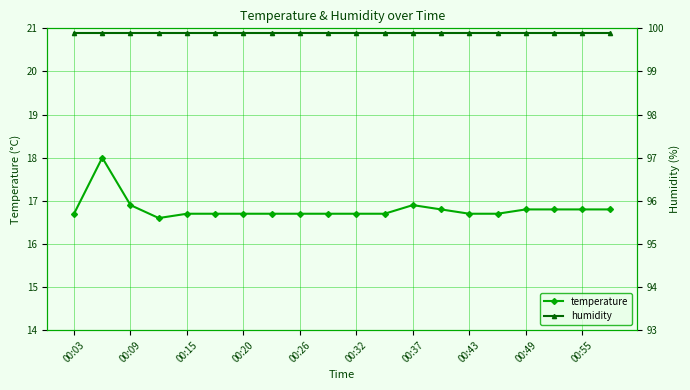

The humidity series shows 99.9 at 15. True or false?

True